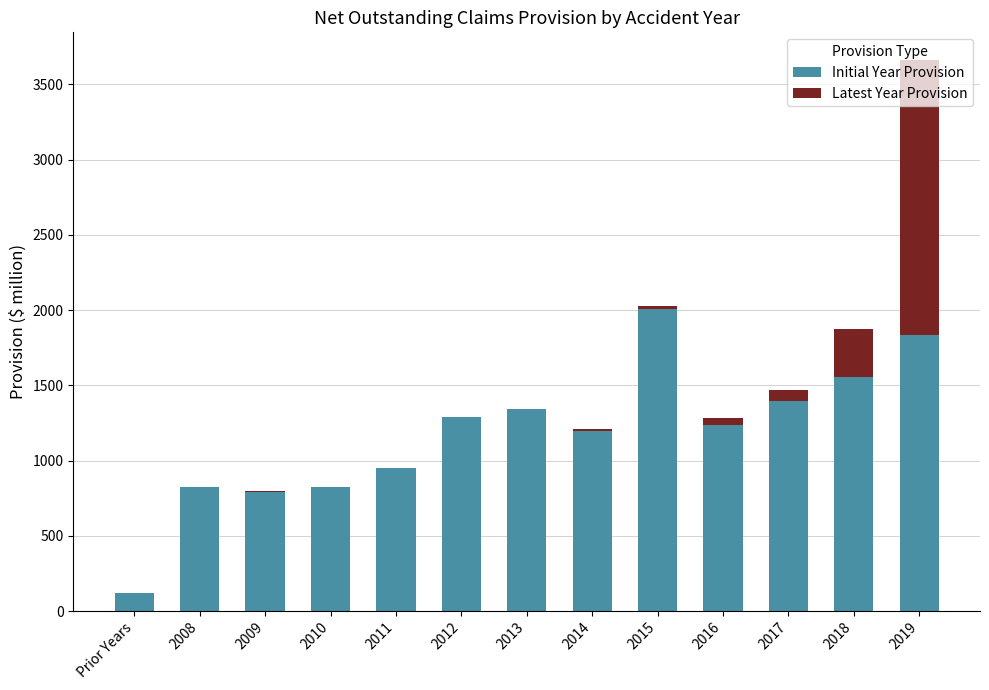

What is the average value of the Initial Year Provision series?

1182.4